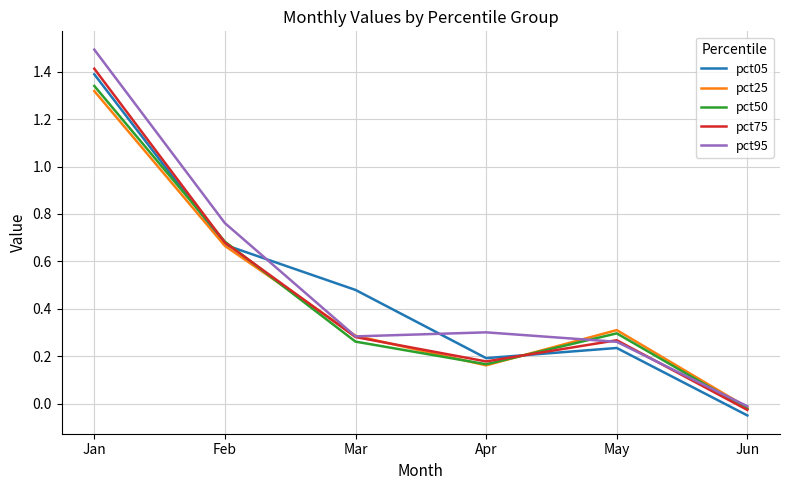

True or false: pct05 has a value of -0.0 at Jun.

True